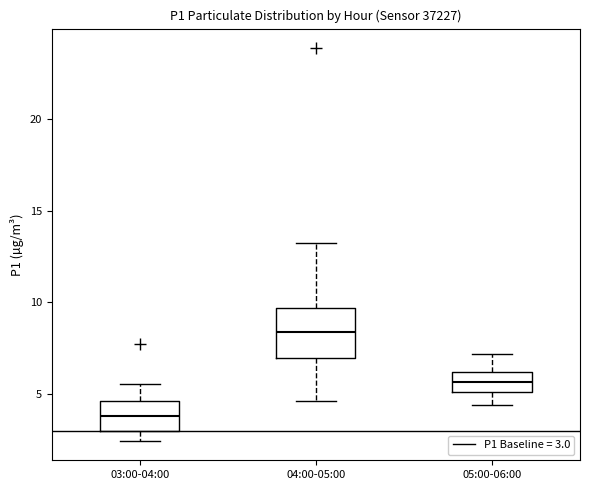

Where is the upper edge of the box for 03:00-04:00 on the y-axis? The values are not printed on the chart, so give them approximately, as read against the axis.

4.5